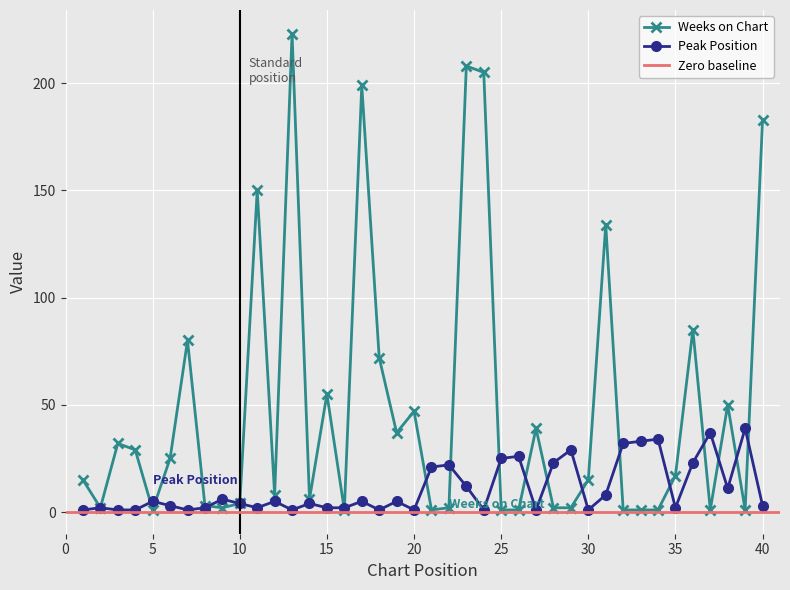

What is the average value of the Peak Position series?

11